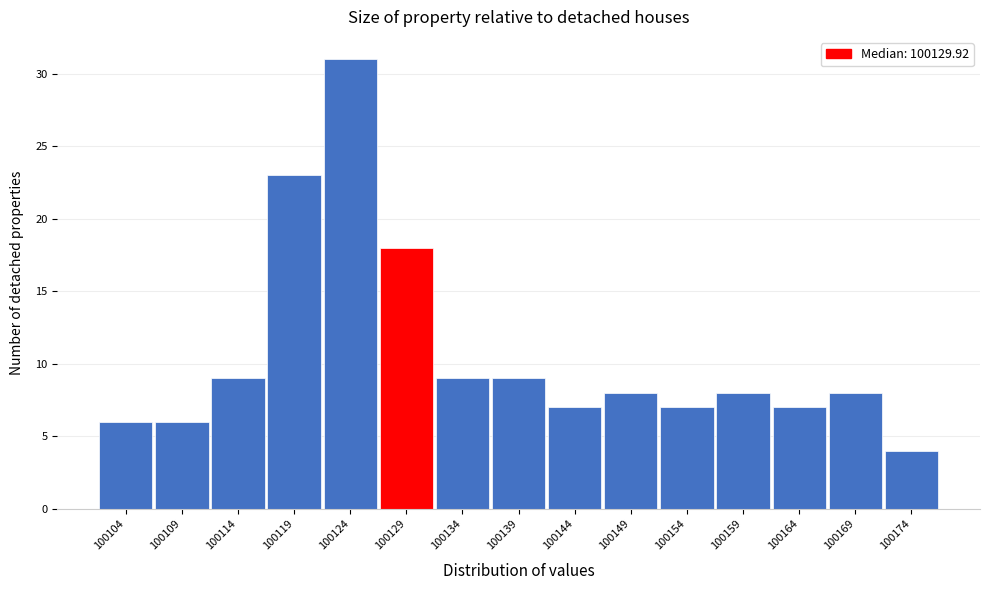

Reading right to left, what are all the values shown in this chart?

4	8	7	8	7	8	7	9	9	18	31	23	9	6	6